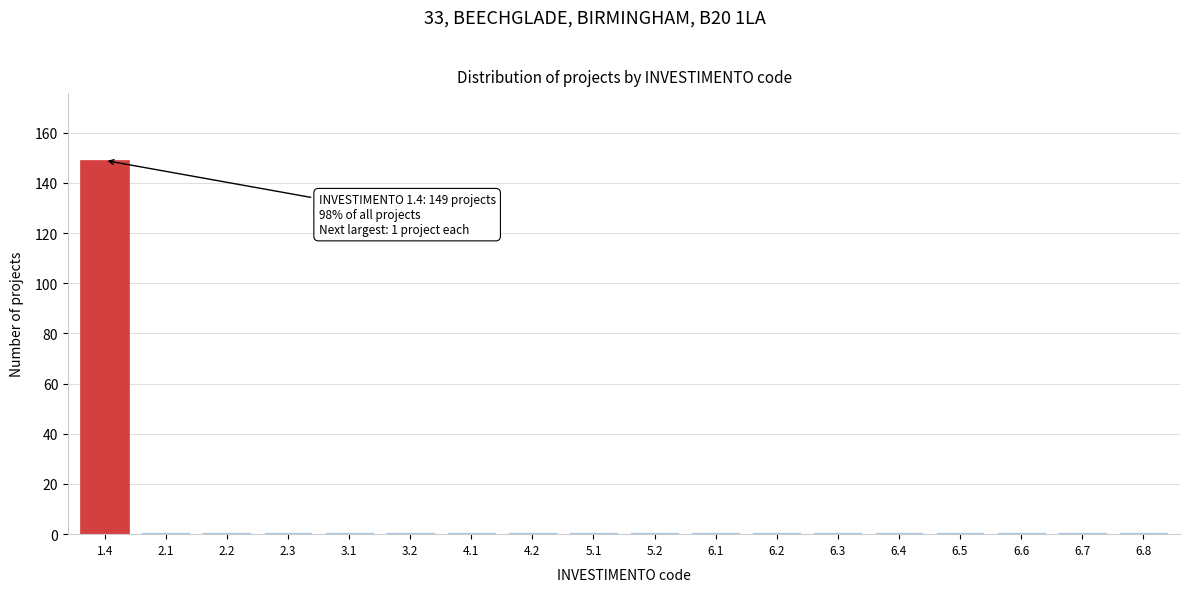

Reading right to left, extract all data points from this chart.

6.8=1	6.7=1	6.6=1	6.5=1	6.4=1	6.3=1	6.2=1	6.1=1	5.2=1	5.1=1	4.2=1	4.1=1	3.2=1	3.1=1	2.3=1	2.2=1	2.1=1	1.4=149